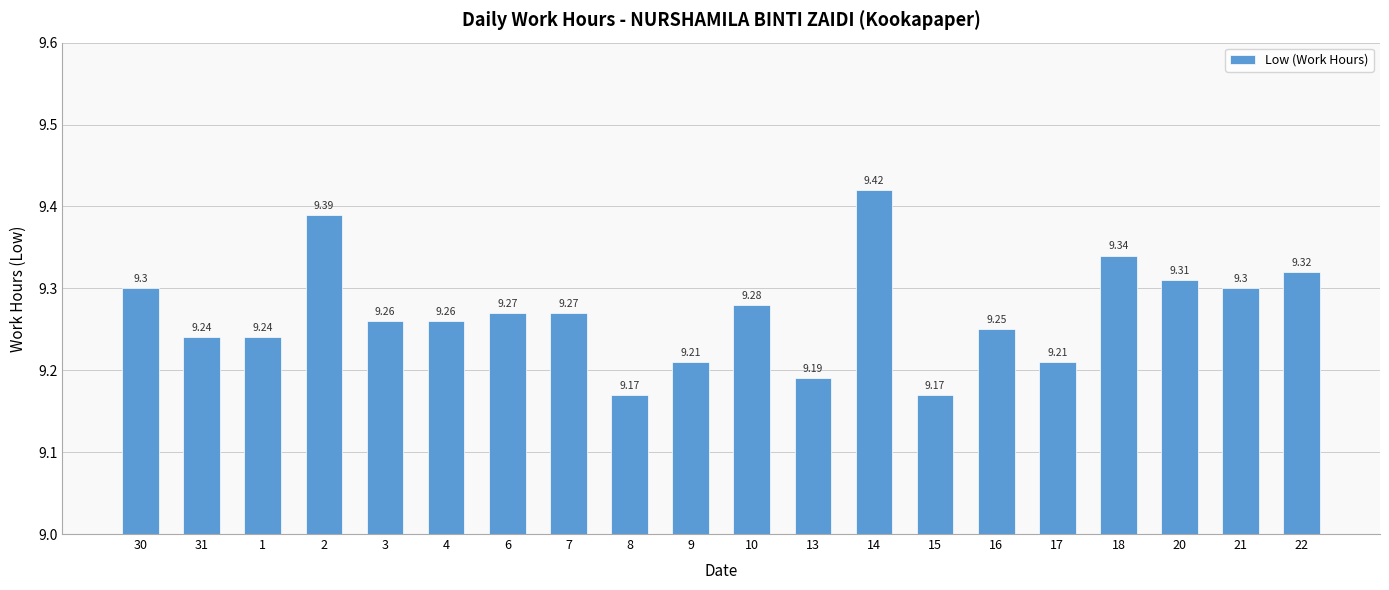

What is the average value?

9.3